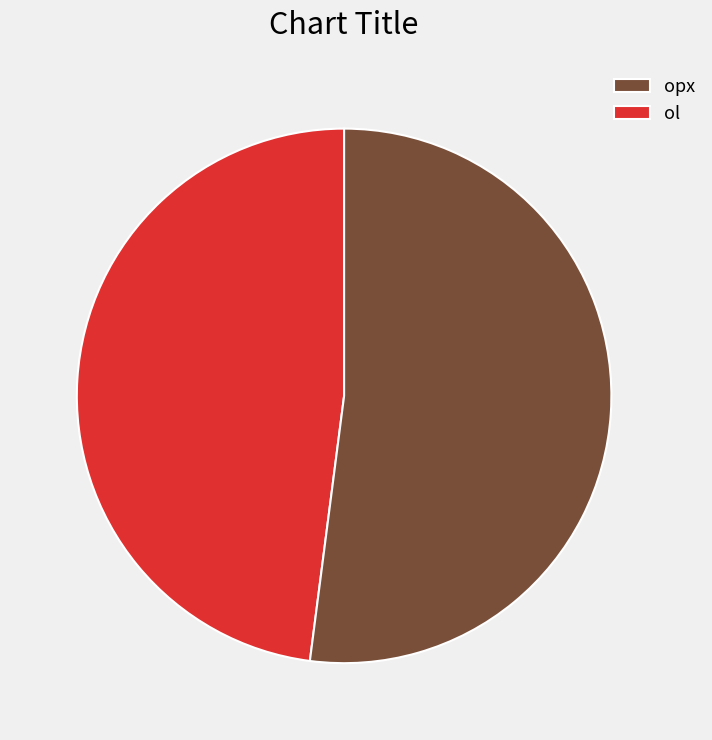

Do ol and opx together represent more than half of the pie?

Yes